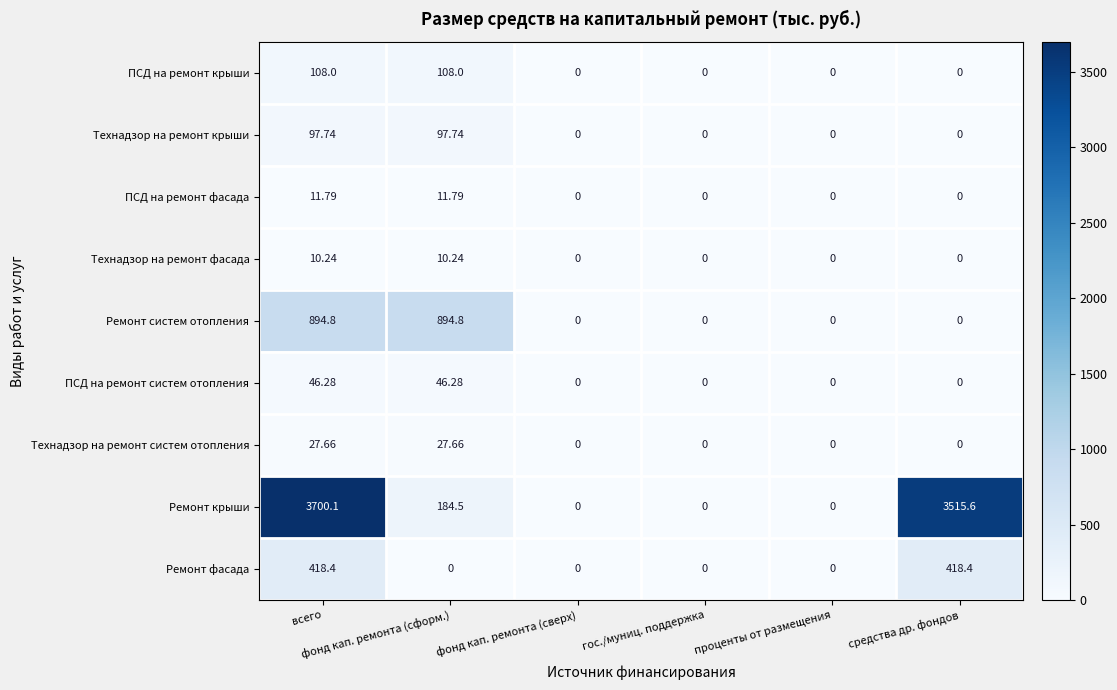

Which series has the largest total across all categories?

Ремонт крыши